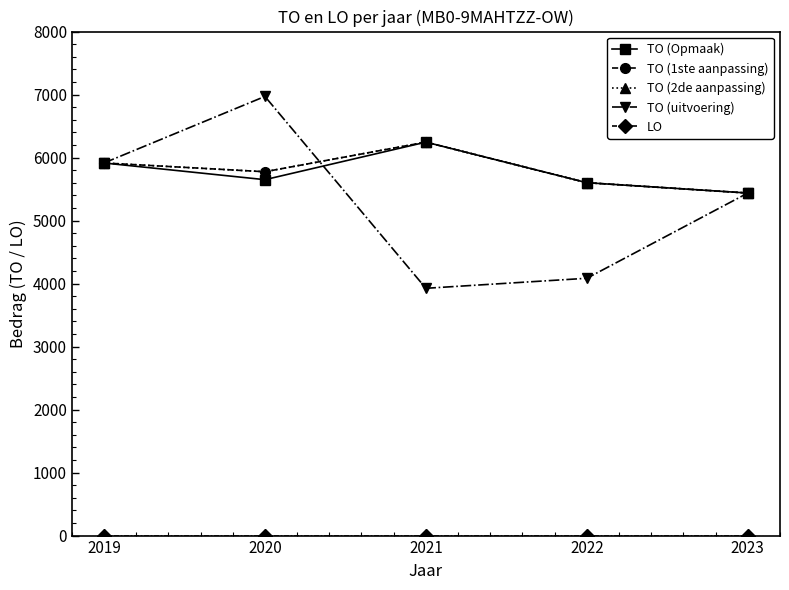

At how many categories does at least one series exceed 1581?

5